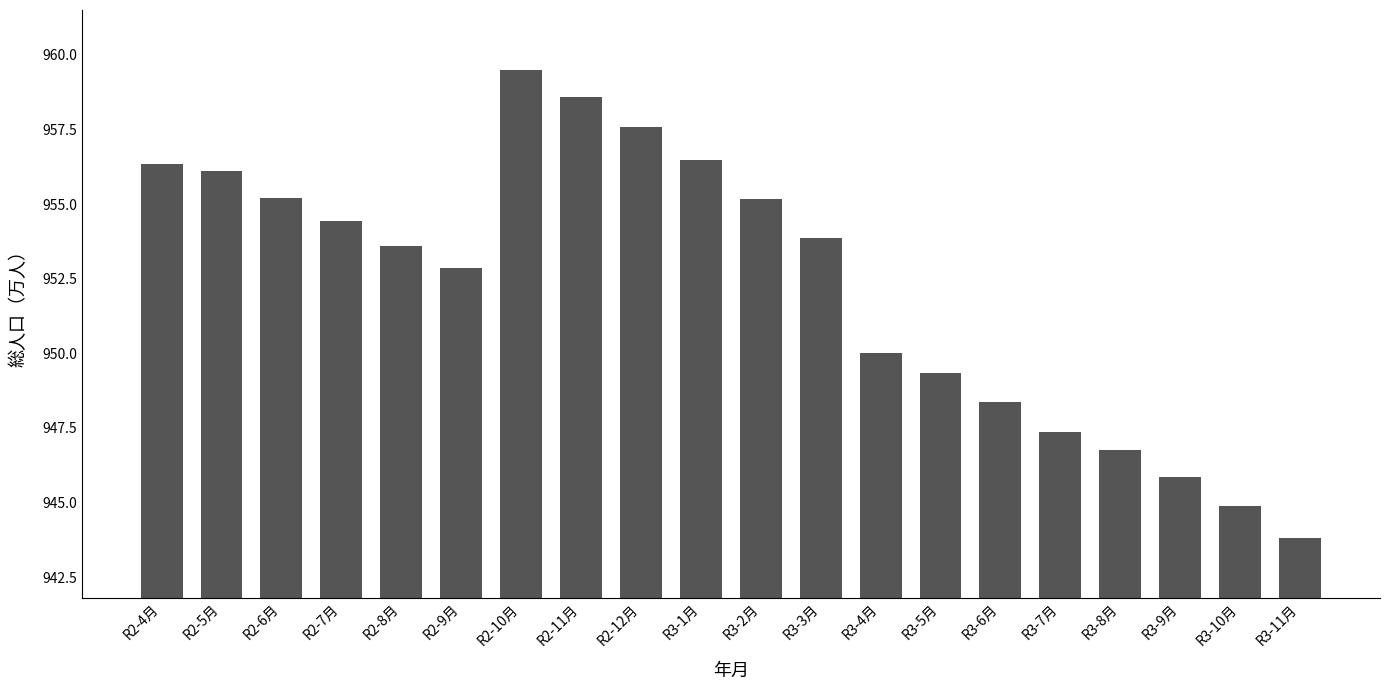

What value does the data have at R2-10月?

959.5